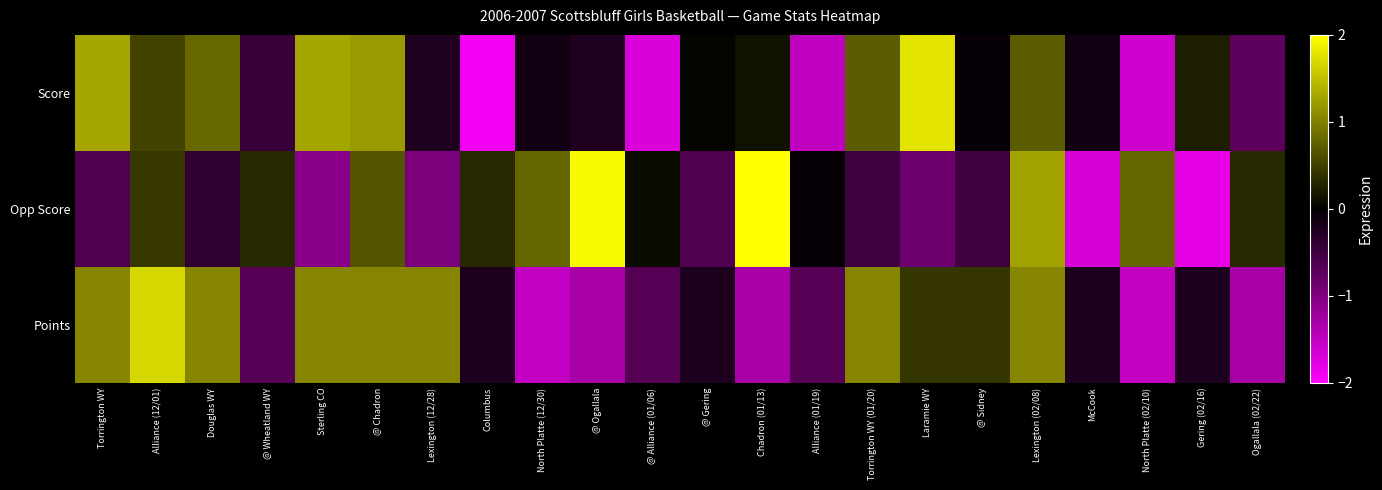

Reading right to left, transcribe all the data shown in this chart.

Score: Ogallala (02/22)=-0.7	Gering (02/16)=0.2	North Platte (02/10)=-1.6	McCook=-0.2	Lexington (02/08)=0.7	@ Sidney=-0.1	Laramie WY=1.8	Torrington WY (01/20)=0.7	Alliance (01/19)=-1.5	Chadron (01/13)=0.1	@ Gering=0.0	@ Alliance (01/06)=-1.7	@ Ogallala=-0.2	North Platte (12/30)=-0.2	Columbus=-1.9	Lexington (12/28)=-0.2	@ Chadron=1.2	Sterling CO=1.3	@ Wheatland WY=-0.4	Douglas WY=0.8	Alliance (12/01)=0.5	Torrington WY=1.3
Opp Score: Ogallala (02/22)=0.3	Gering (02/16)=-1.8	North Platte (02/10)=0.8	McCook=-1.7	Lexington (02/08)=1.3	@ Sidney=-0.5	Laramie WY=-0.8	Torrington WY (01/20)=-0.5	Alliance (01/19)=-0.0	Chadron (01/13)=2.1	@ Gering=-0.6	@ Alliance (01/06)=0.1	@ Ogallala=2.0	North Platte (12/30)=0.8	Columbus=0.3	Lexington (12/28)=-1.0	@ Chadron=0.7	Sterling CO=-1.1	@ Wheatland WY=0.3	Douglas WY=-0.4	Alliance (12/01)=0.4	Torrington WY=-0.6
Points: Ogallala (02/22)=-1.3	Gering (02/16)=-0.2	North Platte (02/10)=-1.5	McCook=-0.2	Lexington (02/08)=1.0	@ Sidney=0.4	Laramie WY=0.4	Torrington WY (01/20)=1.0	Alliance (01/19)=-0.7	Chadron (01/13)=-1.3	@ Gering=-0.2	@ Alliance (01/06)=-0.7	@ Ogallala=-1.3	North Platte (12/30)=-1.5	Columbus=-0.2	Lexington (12/28)=1.0	@ Chadron=1.0	Sterling CO=1.0	@ Wheatland WY=-0.7	Douglas WY=1.0	Alliance (12/01)=1.7	Torrington WY=1.0